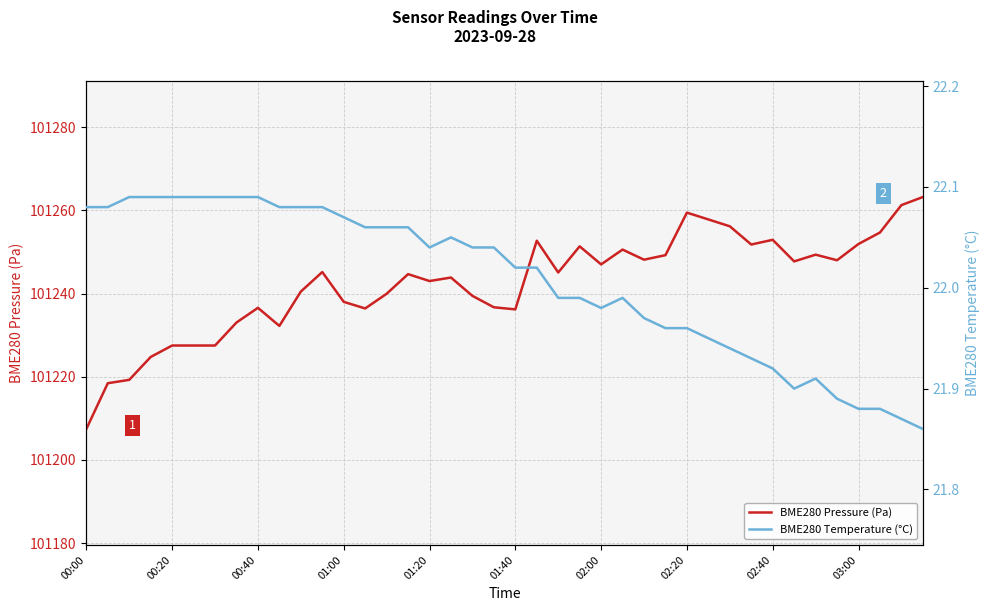

The value of BME280 Temperature (°C) at 15 is 14.6. True or false?

False